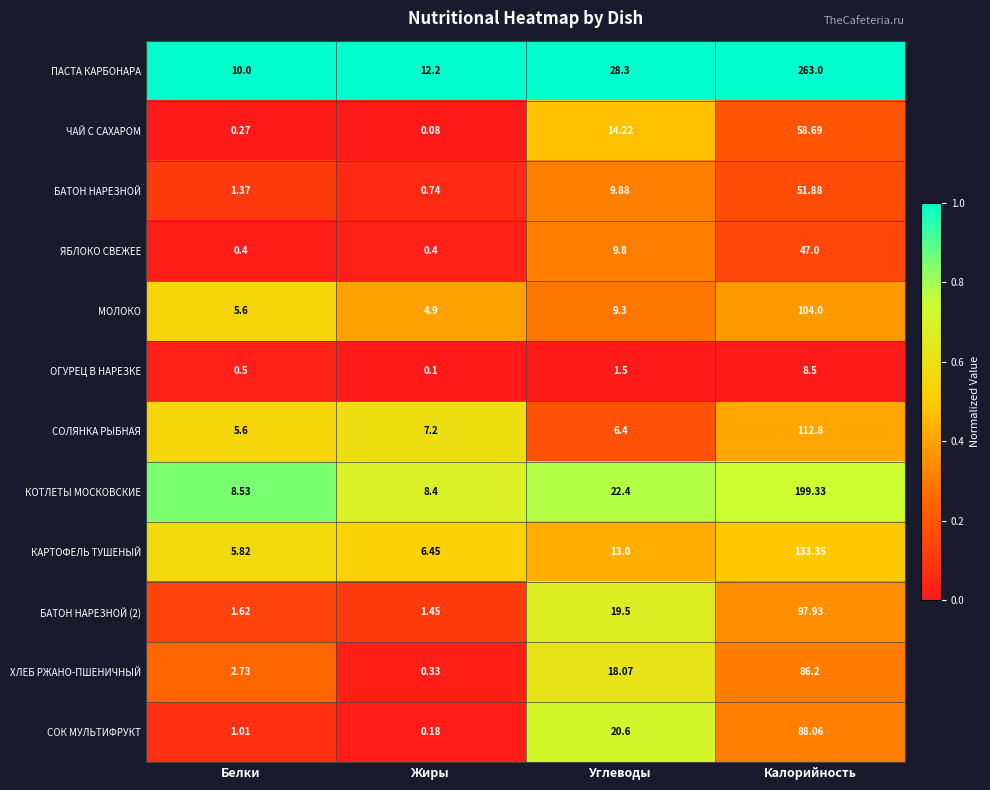

Which series changed the most between Жиры and Калорийность?

ПАСТА КАРБОНАРА